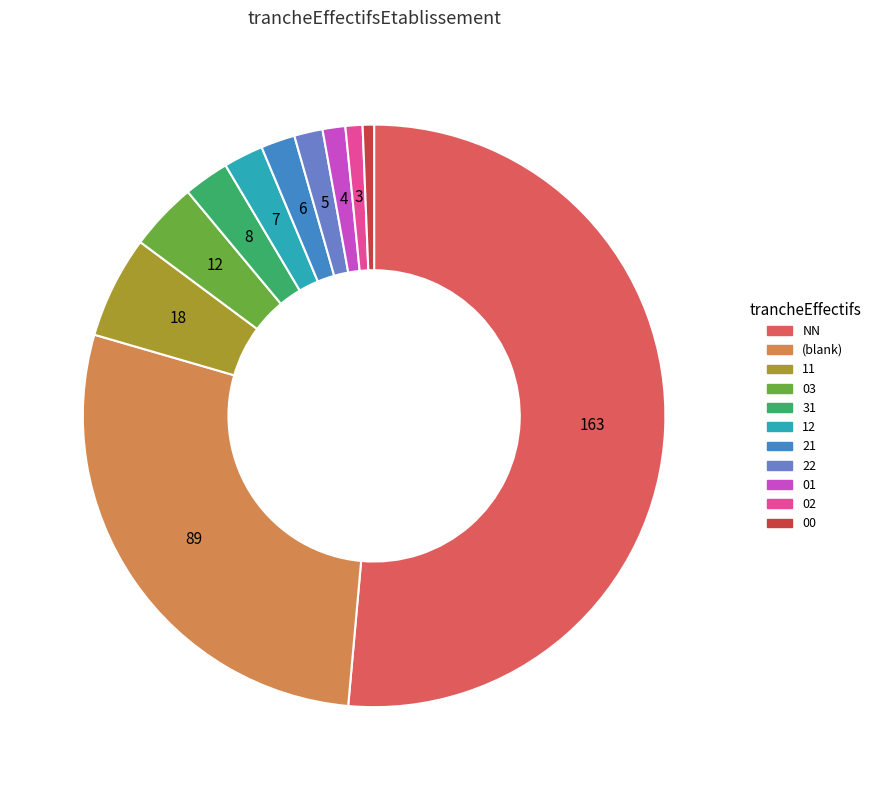

Is there any slice that represents more than half of the pie?

Yes